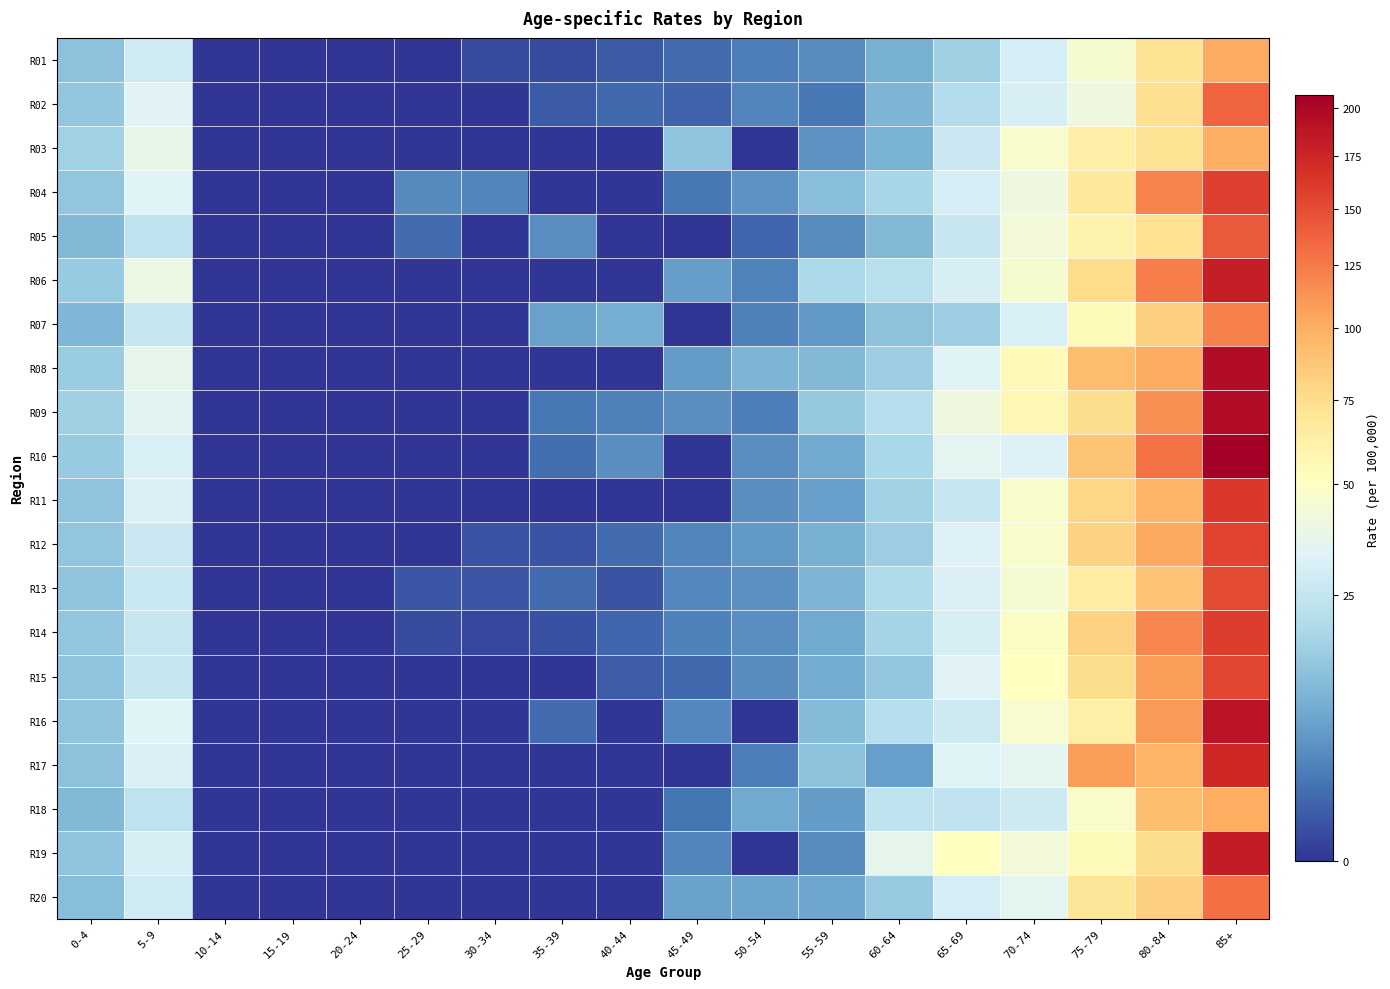

Rank the series at 35-39 from highest to lowest value.

R07, R05, R09, R10, R13, R16, R02, R12, R14, R01, R03, R04, R06, R08, R11, R15, R17, R18, R19, R20